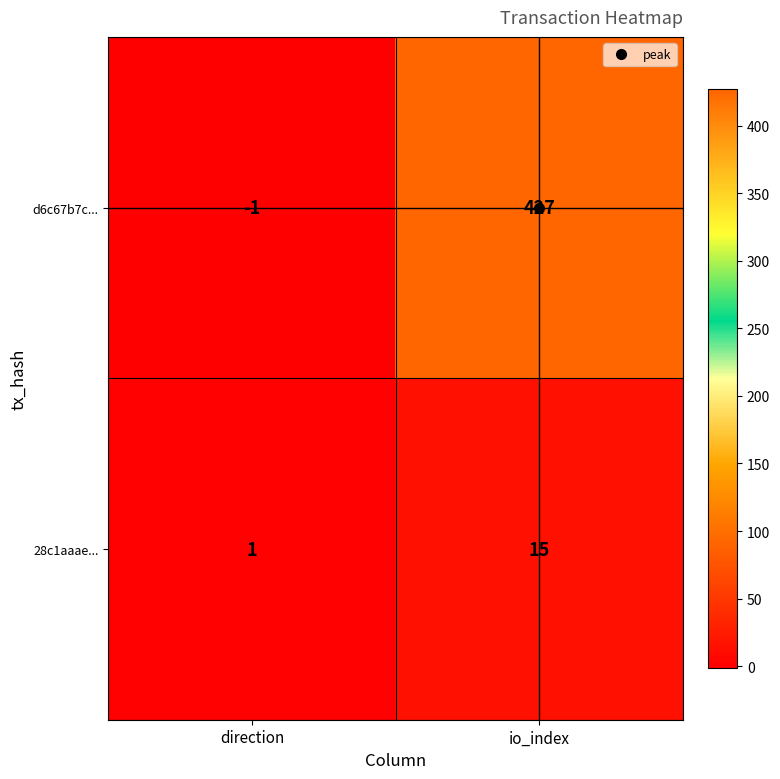

What is the approximate value of 28c1aaae... at io_index, to the nearest 5?

15